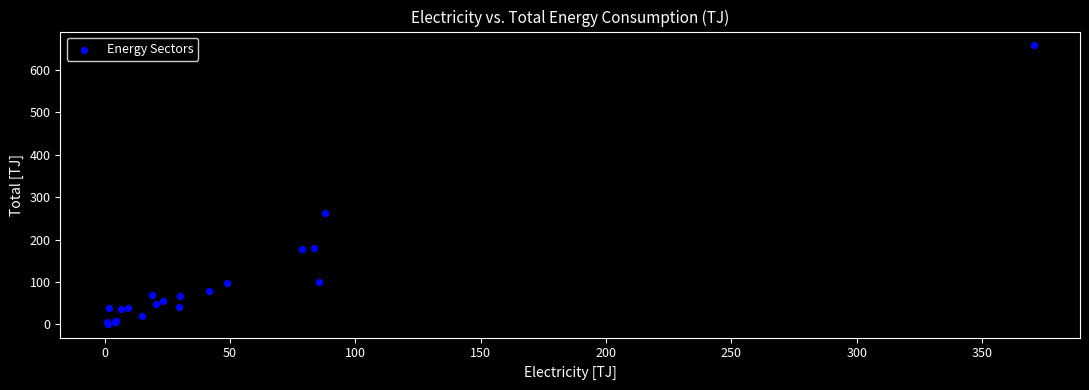

What Y value in the scatter plot is closest to 329?

262.0